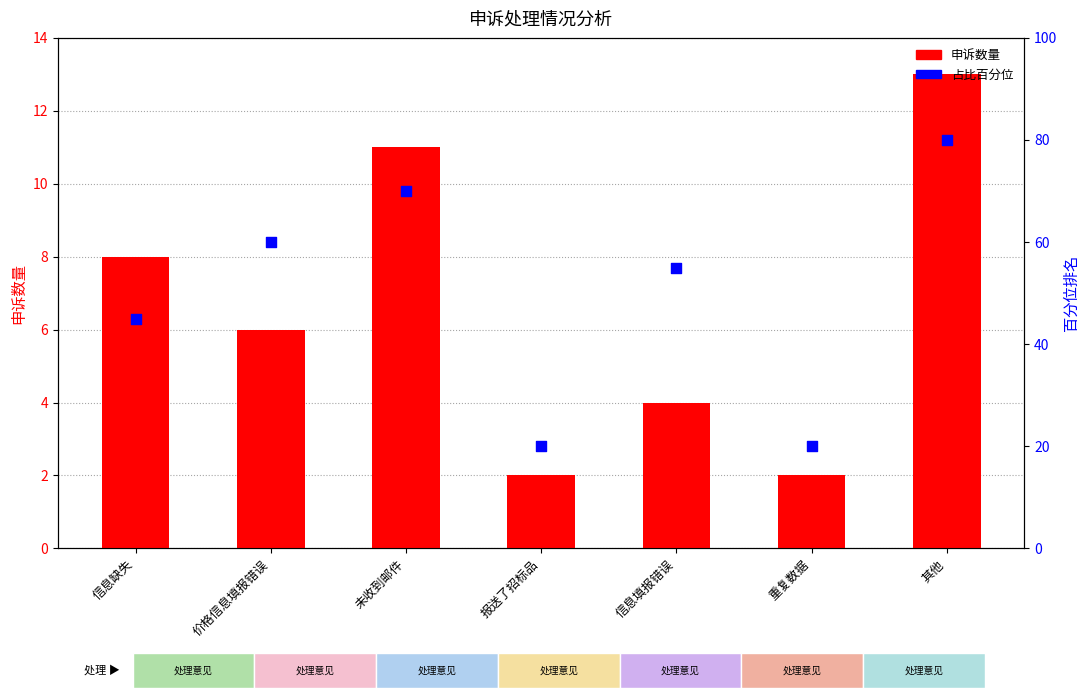

Which series has the largest total across all categories?

占比百分位